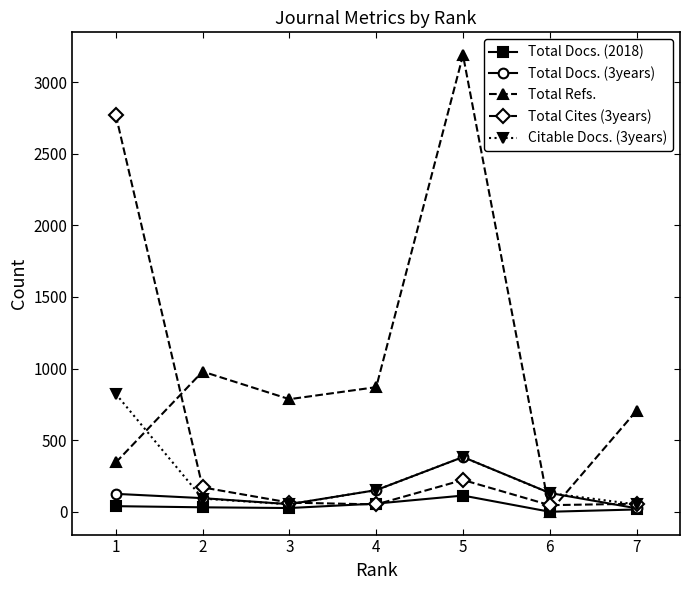

What is the difference between the Total Cites (3years) values at 1 and 6?

2723